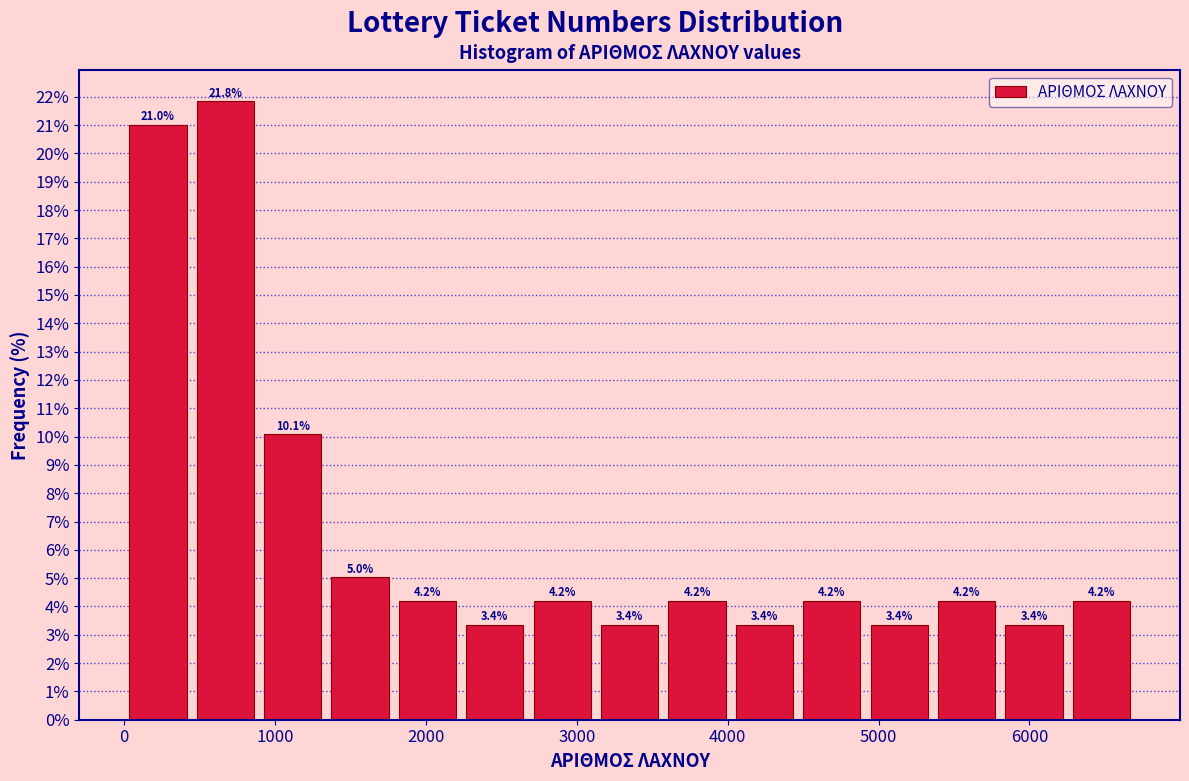

Reading left to right, list every bar in this chart as the range it spans on the x-axis followed by its height. The bar edges are not printed on the chart, so give them approximately, as read against the axis.

0 to 400: 21.0
400 to 900: 21.8
900 to 1300: 10.1
1300 to 1800: 5.0
1800 to 2200: 4.2
2200 to 2700: 3.4
2700 to 3100: 4.2
3100 to 3600: 3.4
3600 to 4000: 4.2
4000 to 4500: 3.4
4500 to 4900: 4.2
4900 to 5400: 3.4
5400 to 5800: 4.2
5800 to 6300: 3.4
6300 to 6700: 4.2